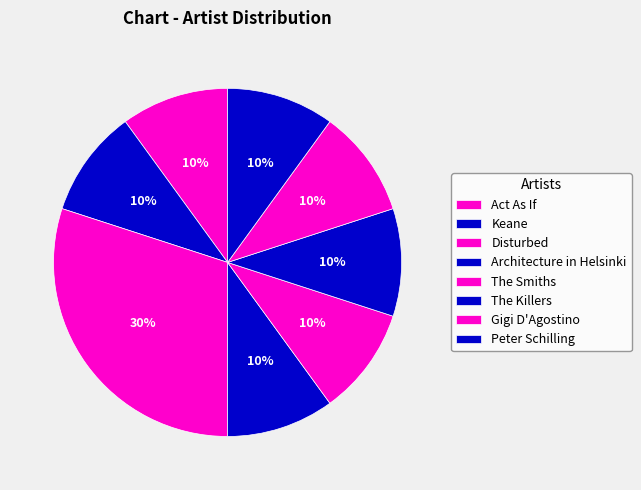

Count the number of slices in the pie.

8